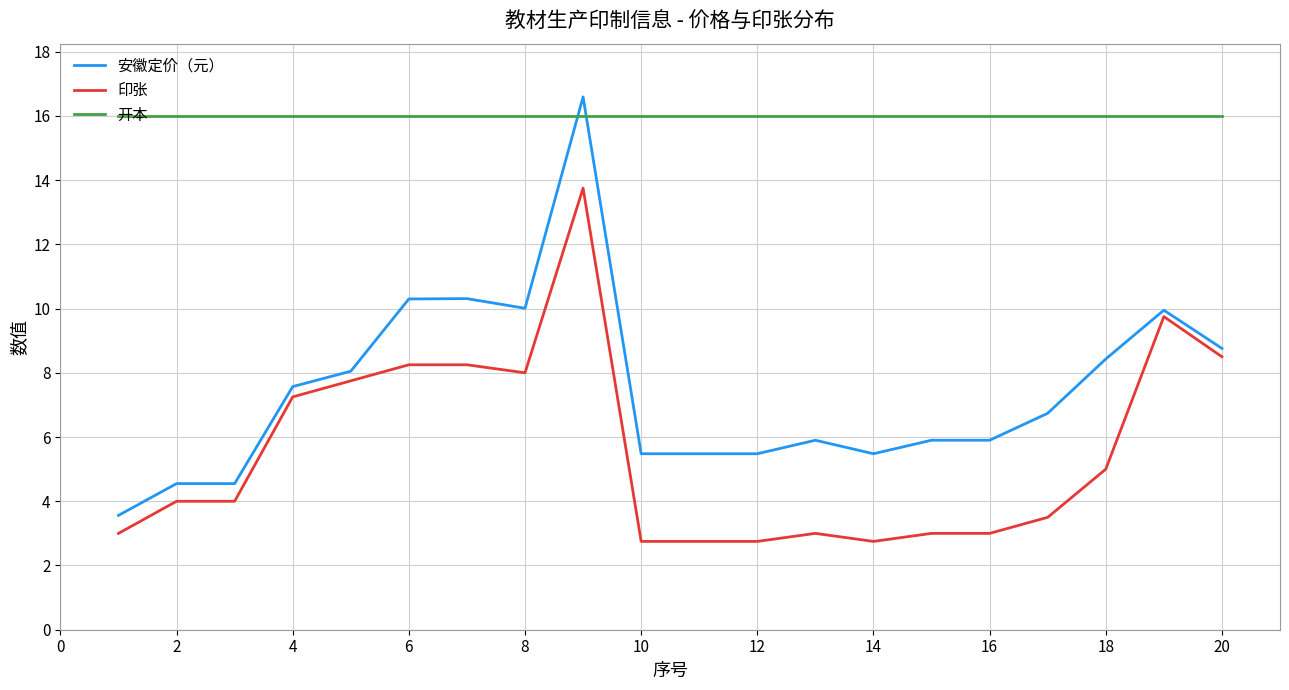

What is the lowest value of the 安徽定价（元） series?

3.6